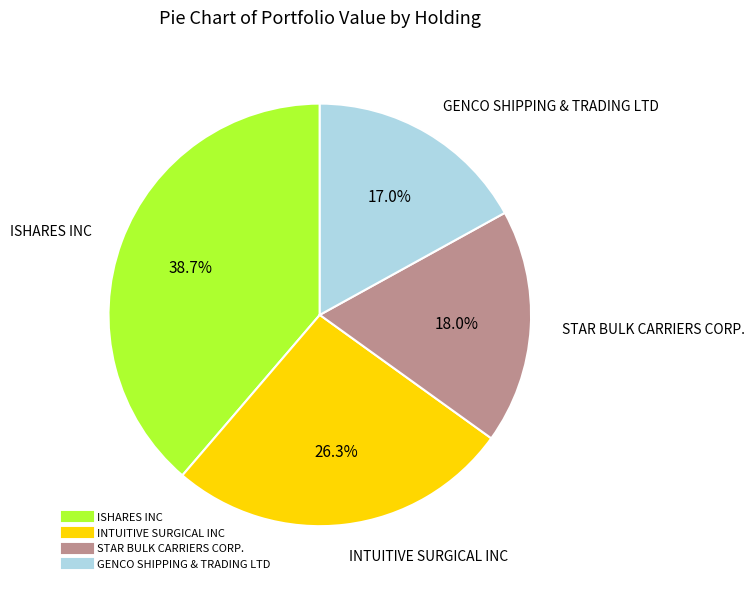

Which has a higher value, ISHARES INC or GENCO SHIPPING & TRADING LTD?

ISHARES INC